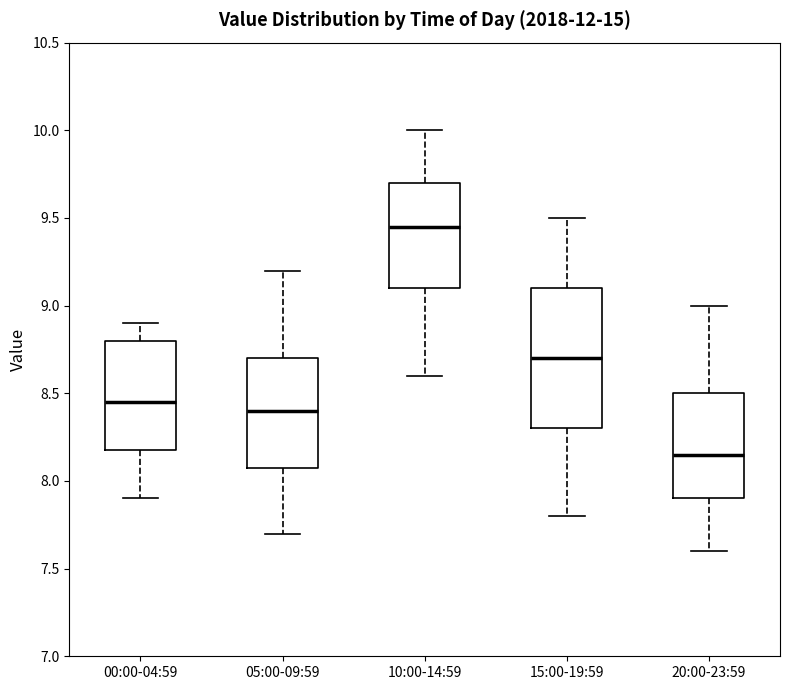

Which box's median line is the highest?

10:00-14:59